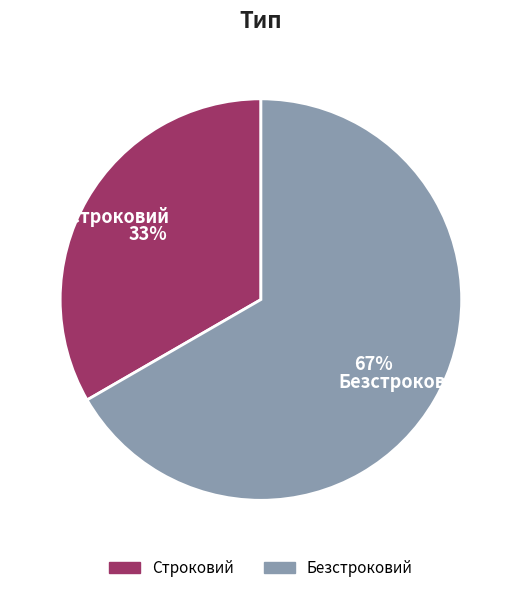

Is the sum of Строковий and Безстроковий greater than half?

Yes